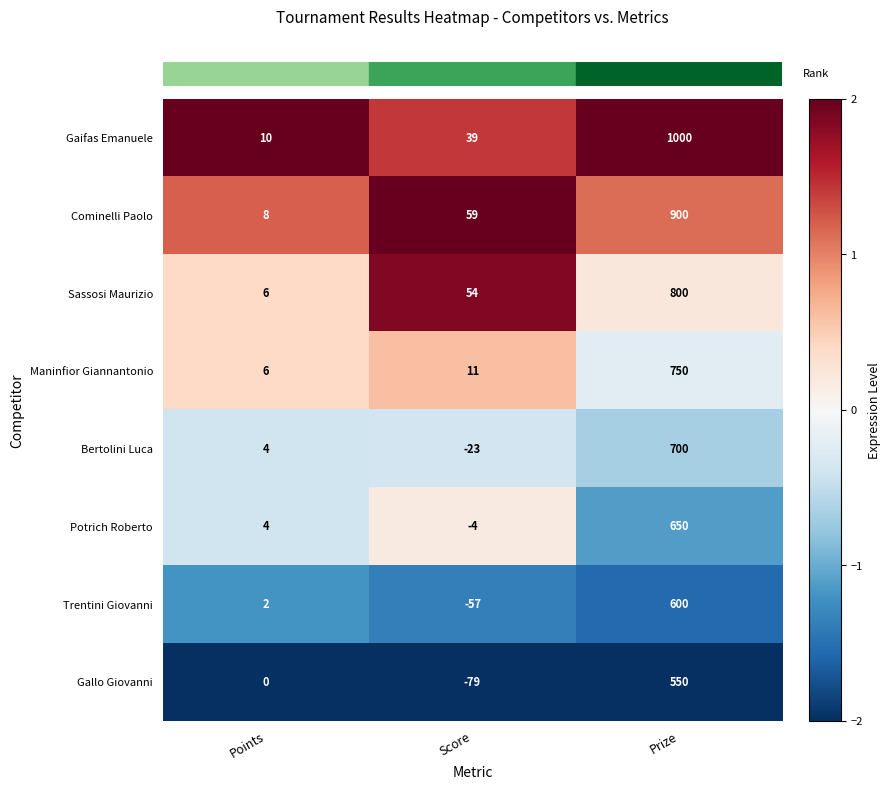

What is the average value of the Trentini Giovanni series?

182